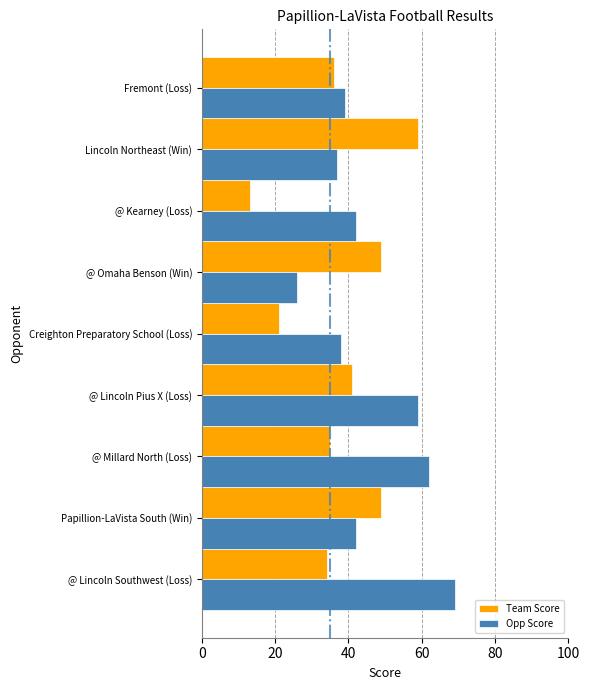

What is the average value of the Opp Score series?

46